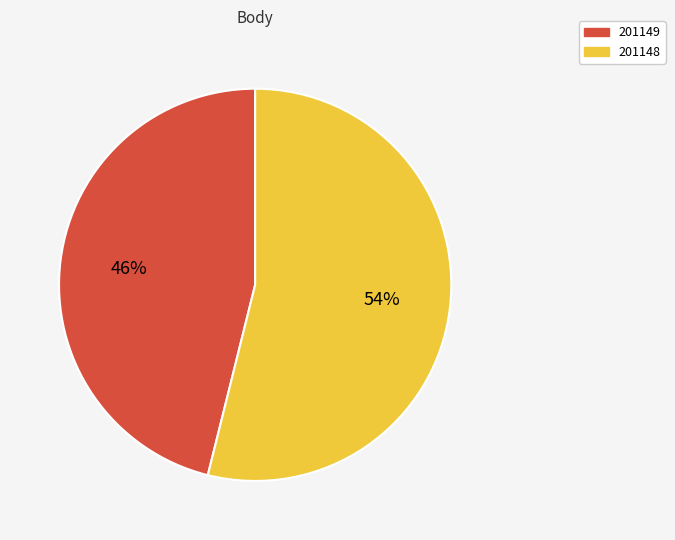

Do 201149 and 201148 together represent more than half of the pie?

Yes